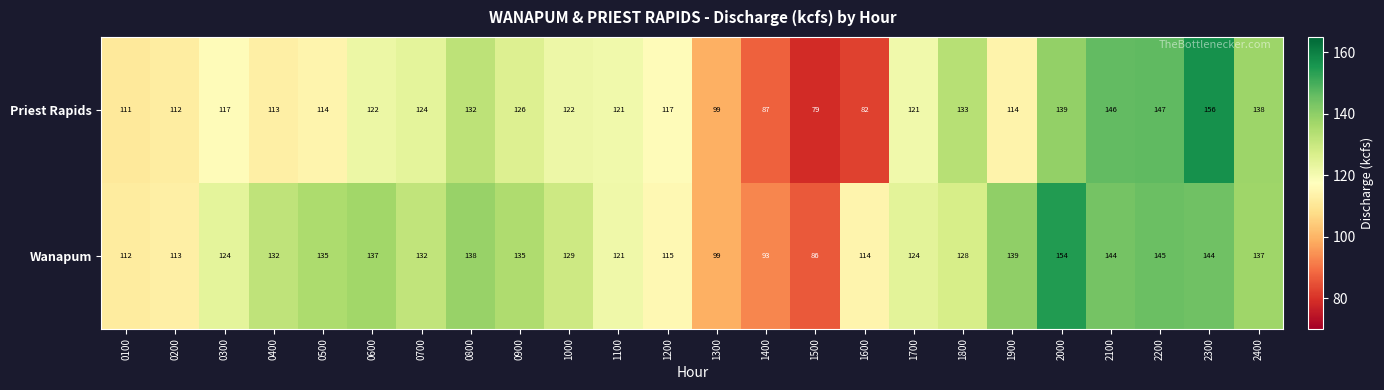

What is the lowest value of the Priest Rapids series?

79